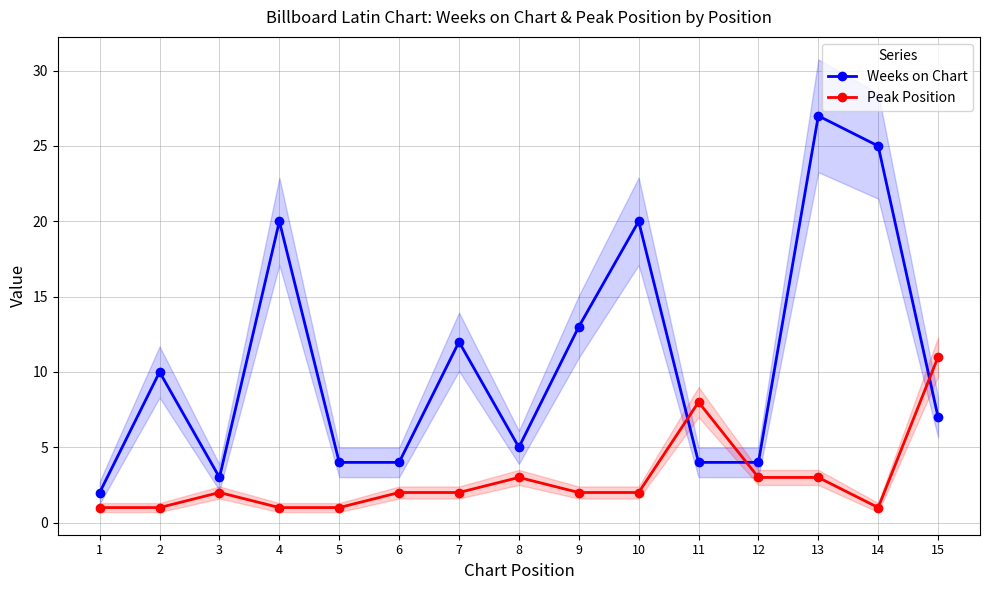

Reading left to right, extract all data points from this chart.

Weeks on Chart: 2	10	3	20	4	4	12	5	13	20	4	4	27	25	7
Peak Position: 1	1	2	1	1	2	2	3	2	2	8	3	3	1	11